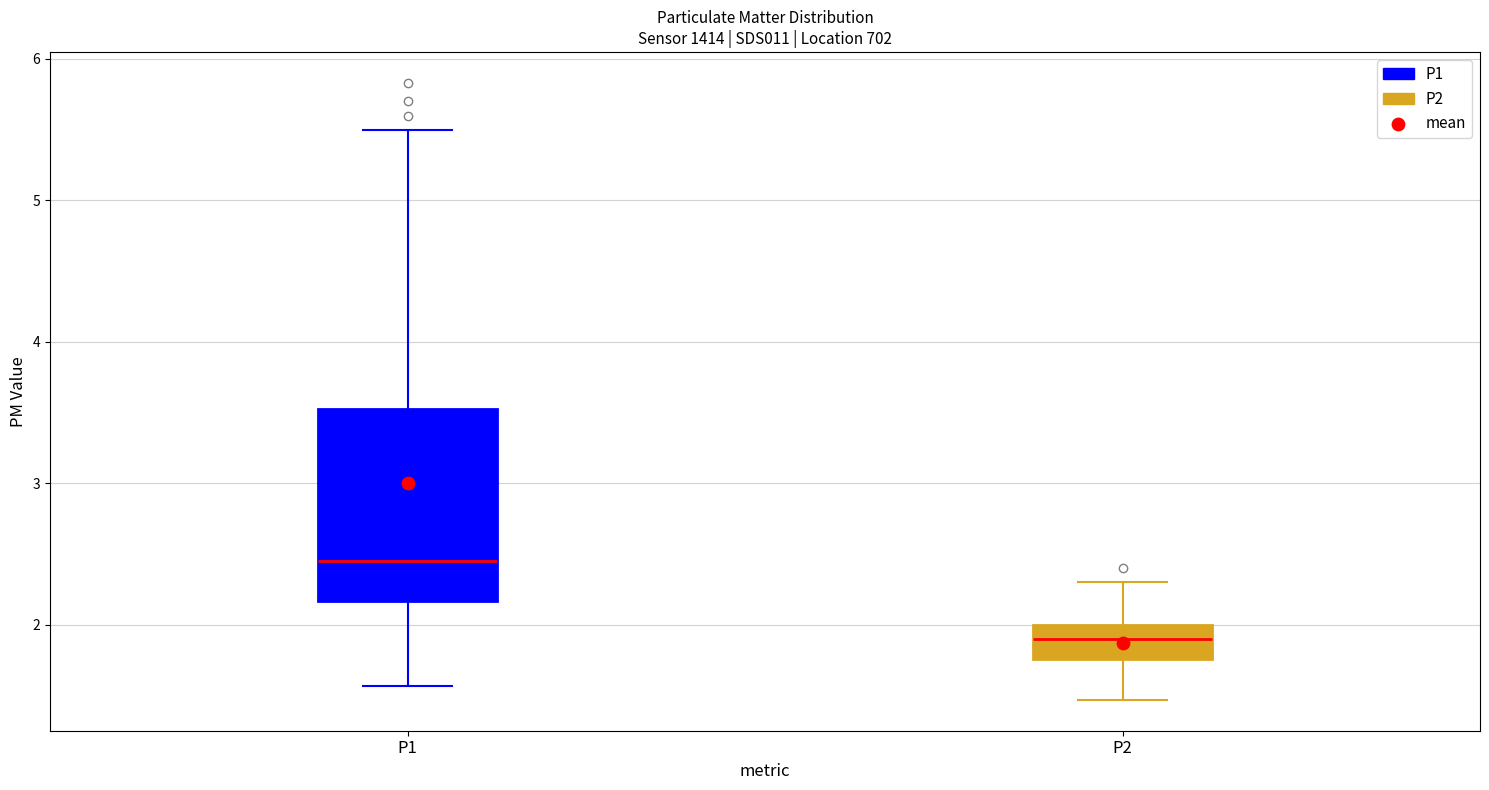

Where does the lower whisker of the box for P2 end on the y-axis? The values are not printed on the chart, so give them approximately, as read against the axis.

1.5